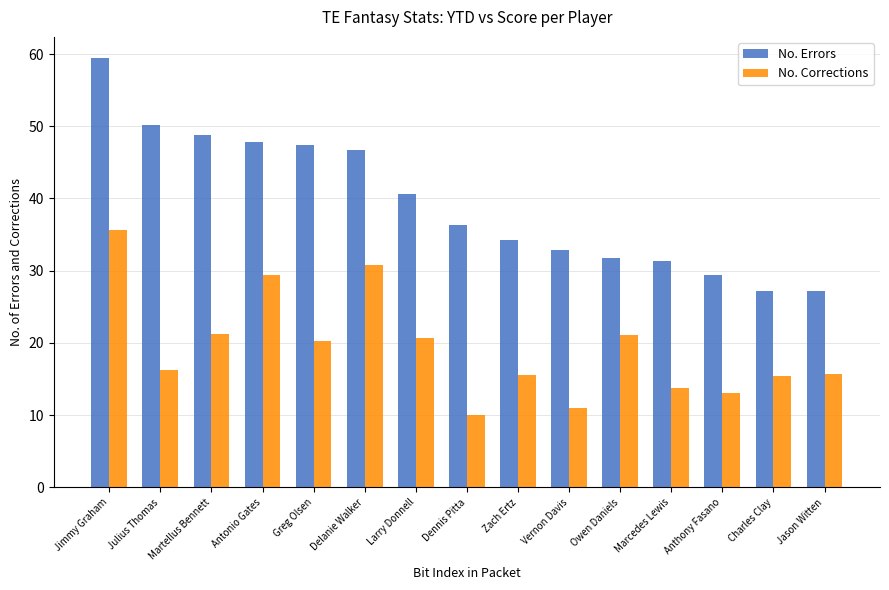

At which category is the sum across all series the highest?

Jimmy Graham